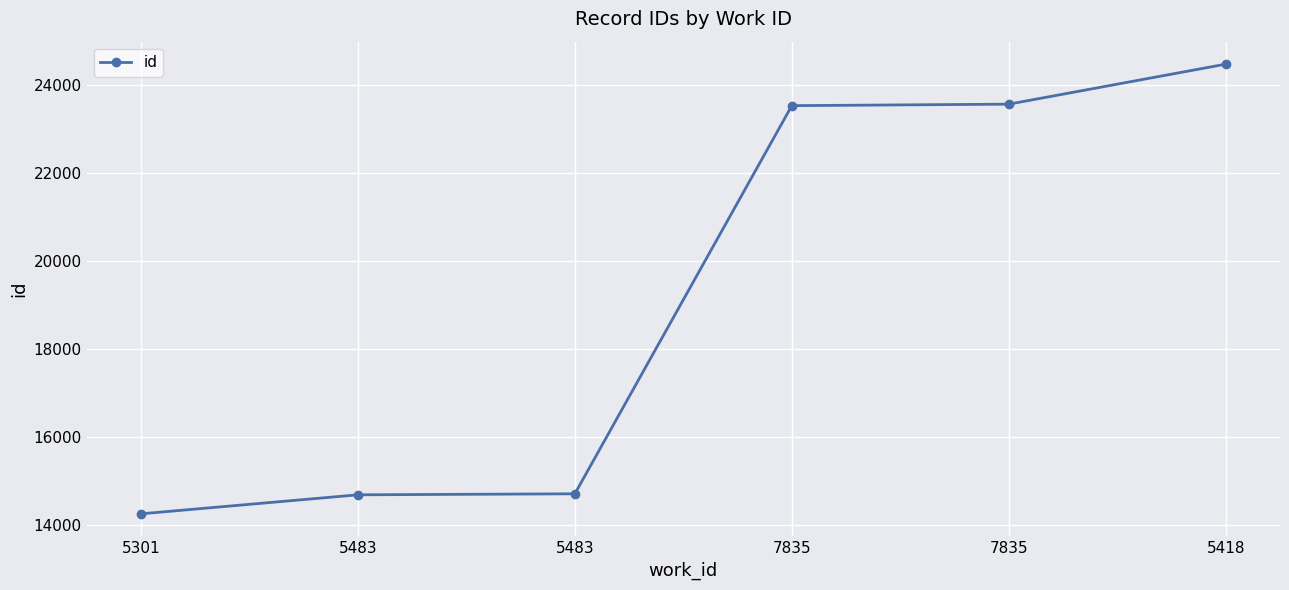

The value at 5301 is 14246. True or false?

True